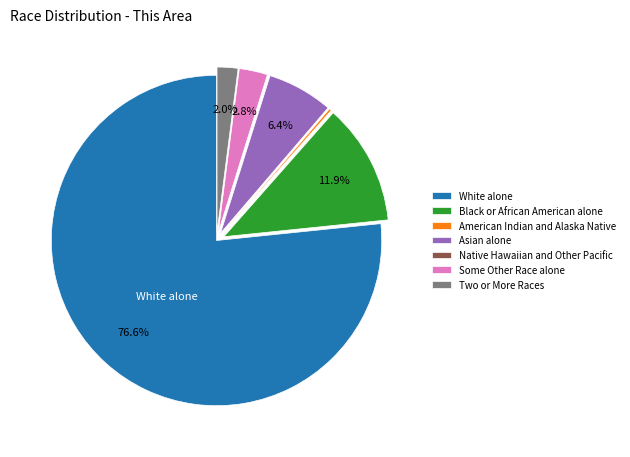

Which category has the biggest portion of the pie?

White alone